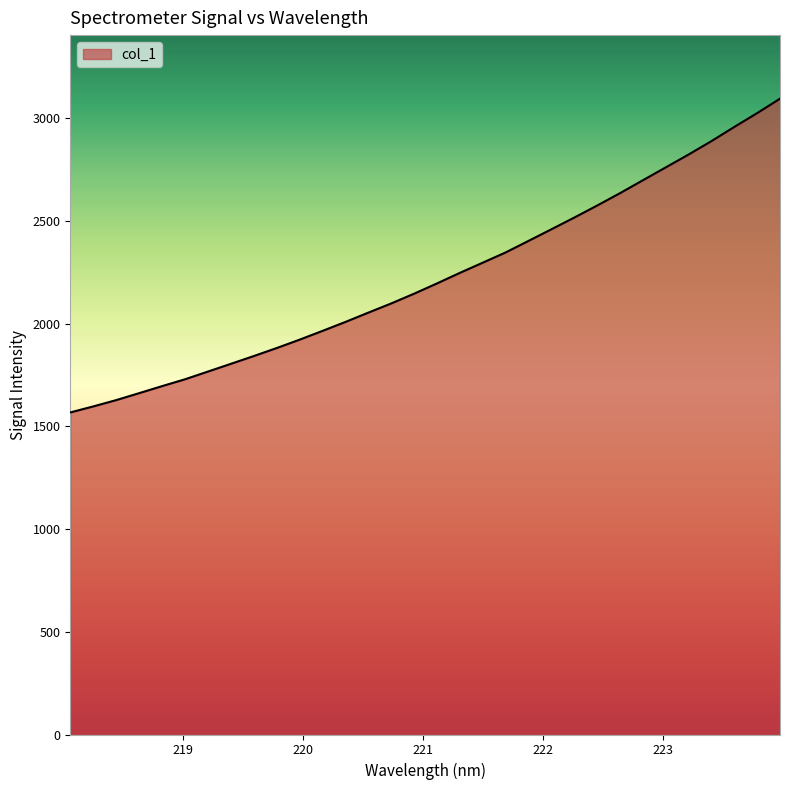

What is the difference between the maximum and minimum values?

1527.6